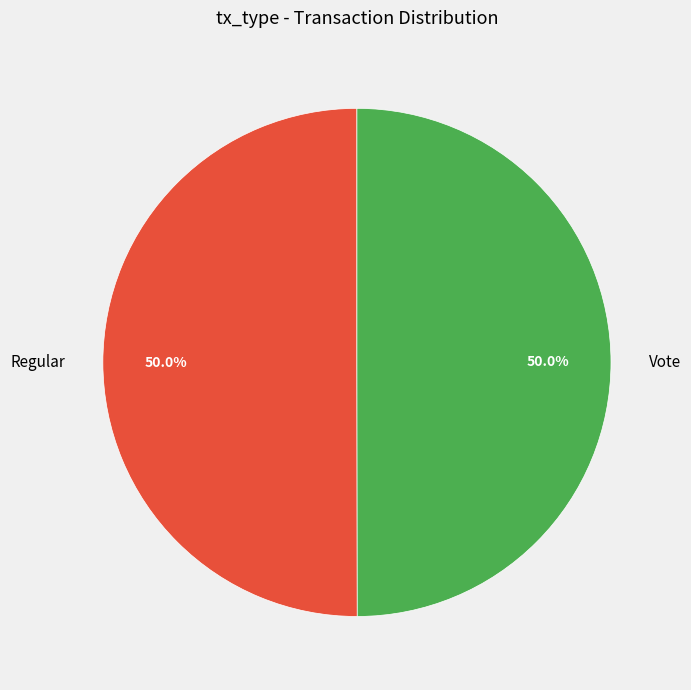

What percentage is the Regular slice, to the nearest percent?

50%